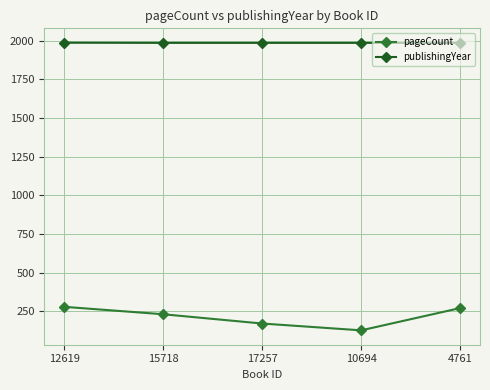

True or false: pageCount has a value of 172 at 17257.

True